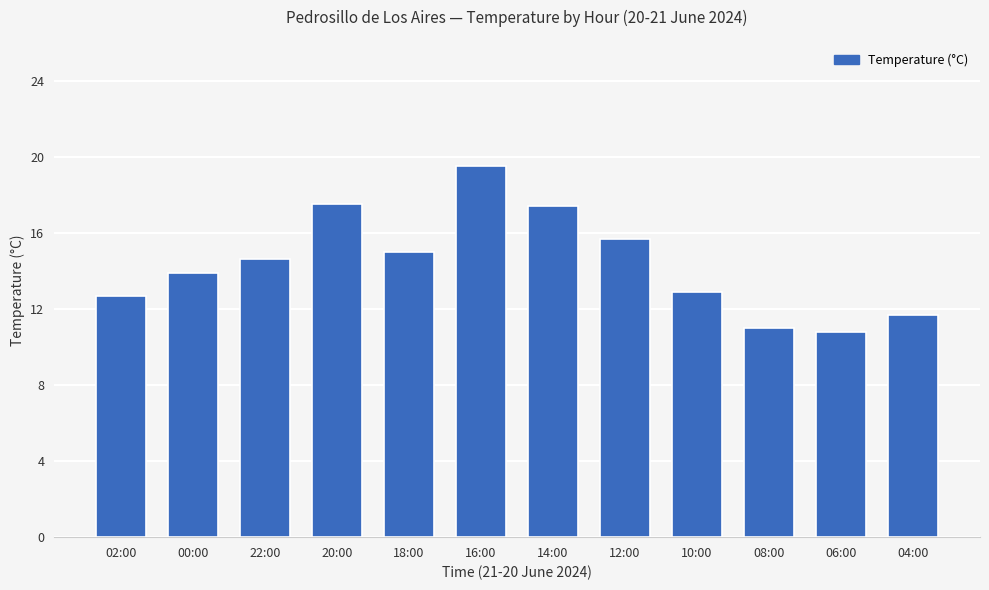

What is the sum of all values?

172.7